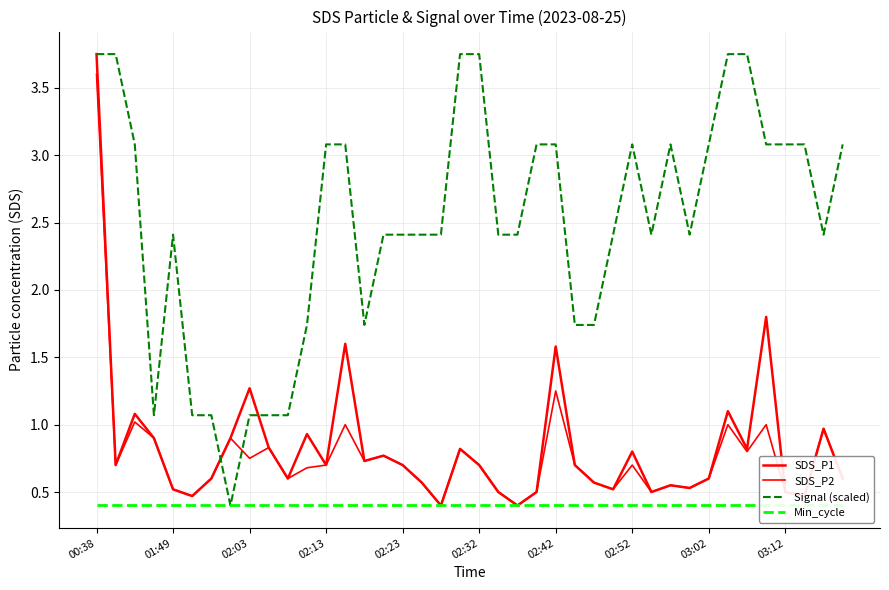

At which label does Signal (scaled) first exceed 2?

00:38